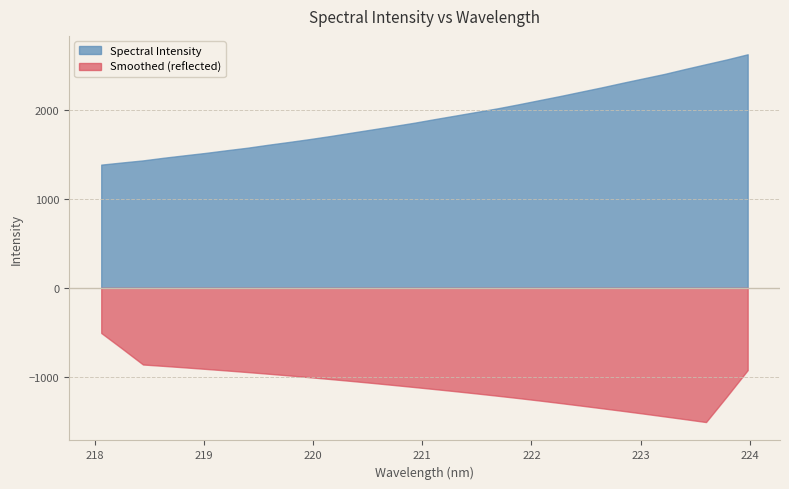

What is the ratio of the value at 223.408 to the value at 222.263?

1.1